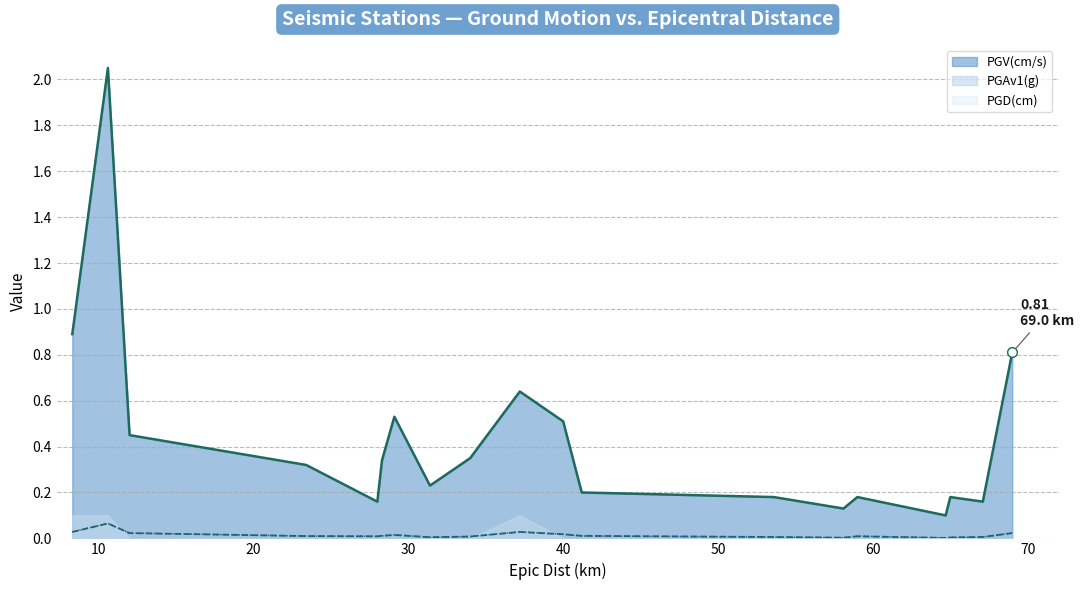

True or false: PGV(cm/s) and PGAv1(g) intersect in this chart.

False